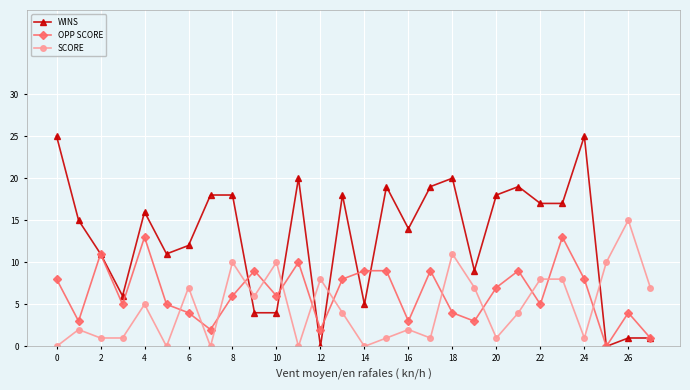

Rank the series by their average value, from lowest to highest.

SCORE, OPP SCORE, WINS